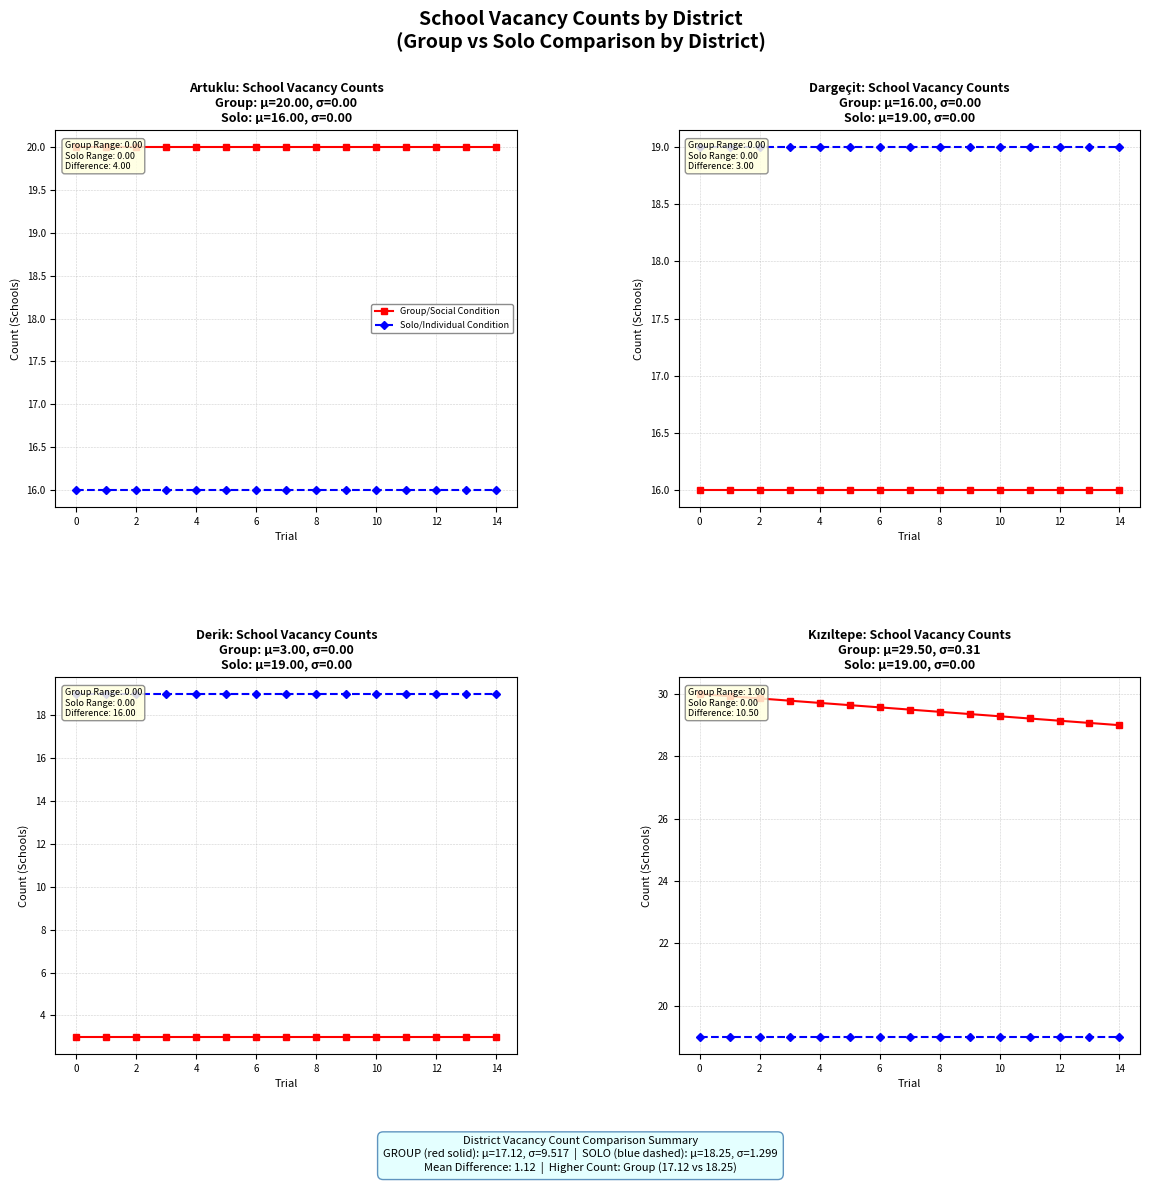

True or false: Solo/Individual Condition has more than 1 points higher than both neighbors.

False